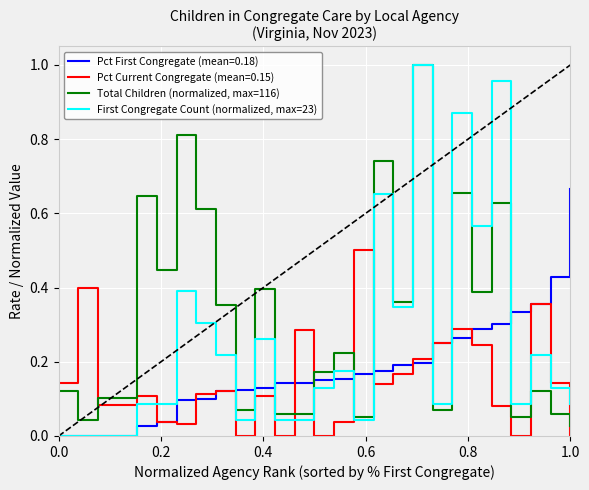

Which series has the largest total across all categories?

Total Children (normalized, max=116)